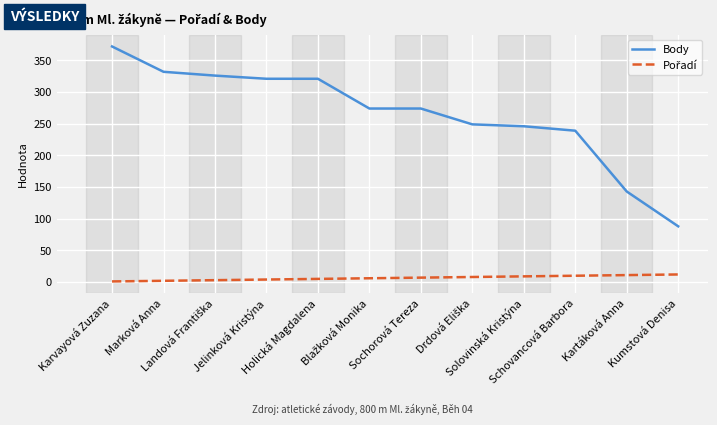

Which series has the widest spread of values?

Body